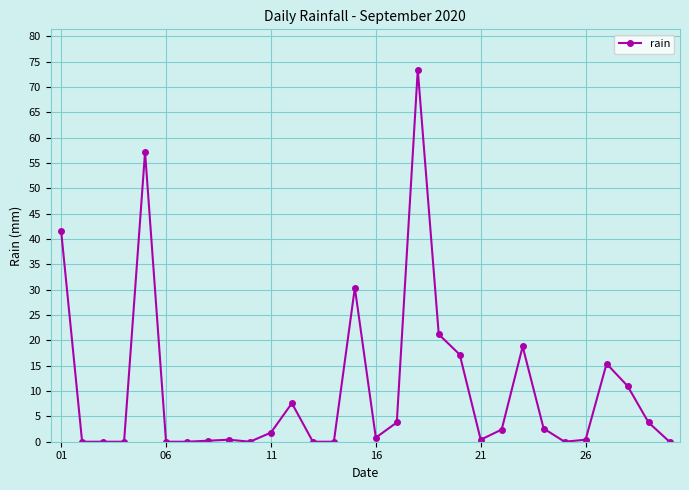

What is the greatest value displayed?

73.4